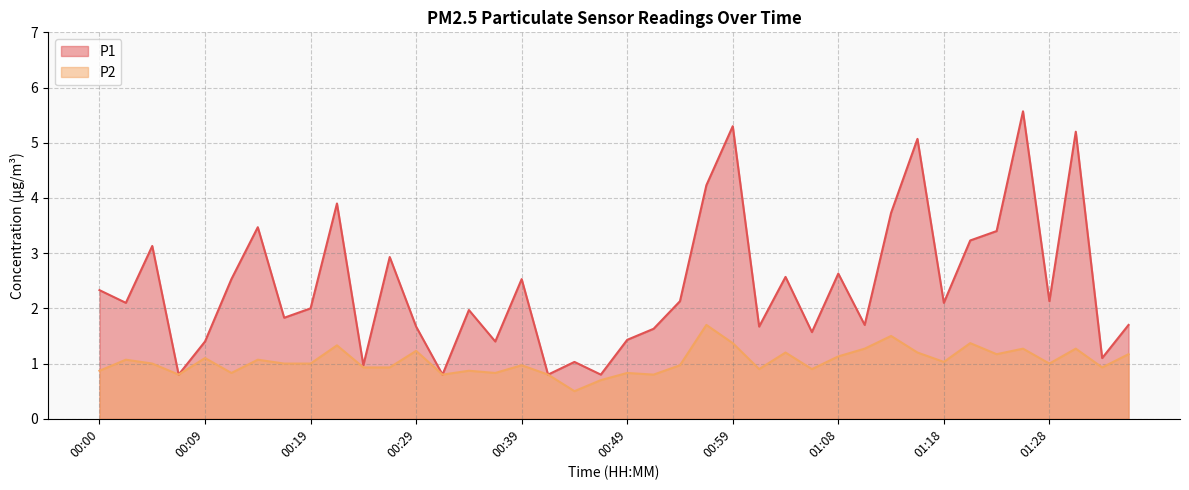

Where does the P1 series first go above 2?

00:00